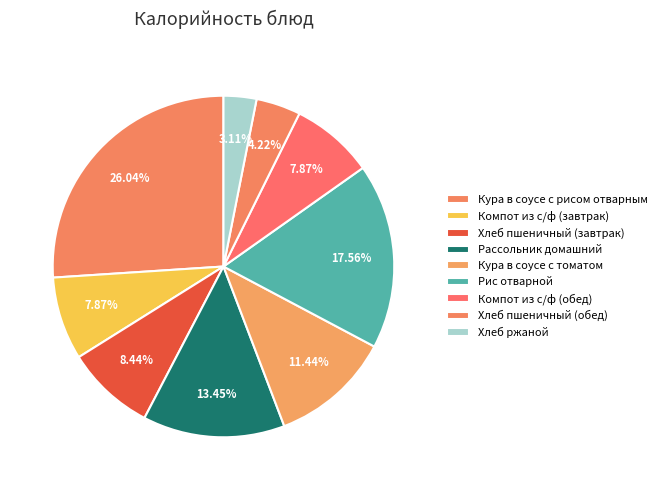

What is the ratio of the value at Хлеб ржаной to the value at Кура в соусе с рисом отварным?

0.1